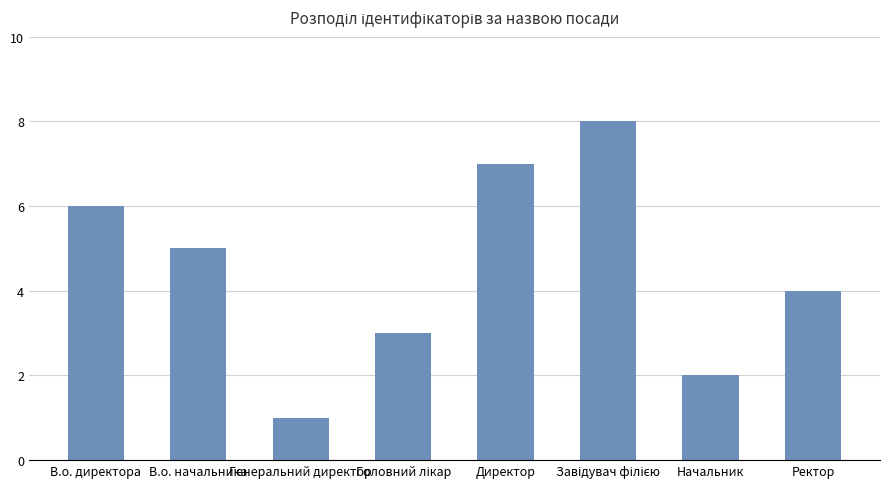

The value at Начальник is 2. True or false?

True